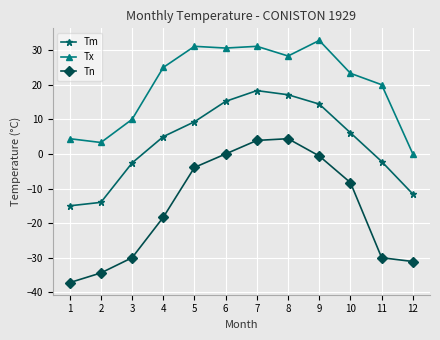

At which label is Tn closest to -16?

4